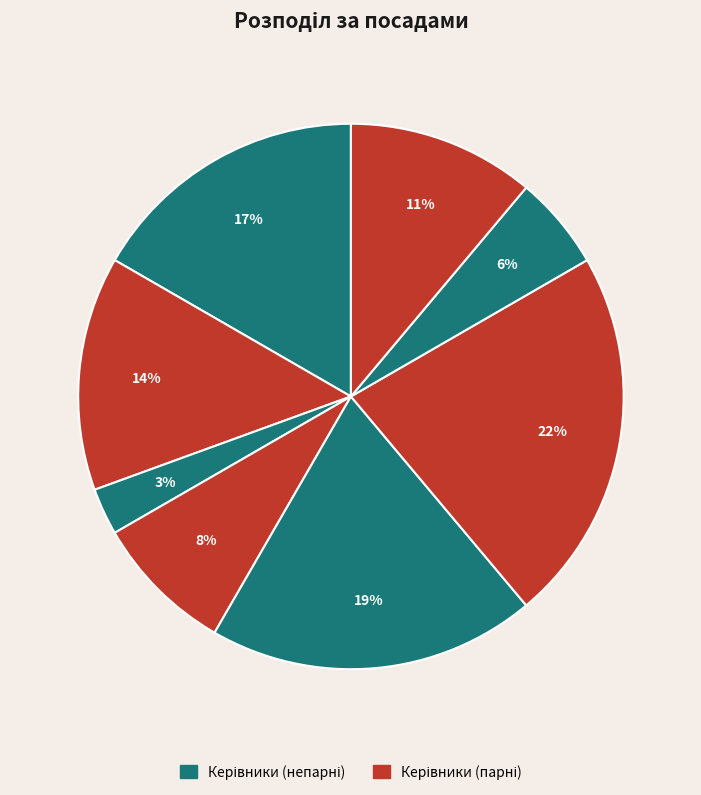

How many slices are in this pie chart?

8